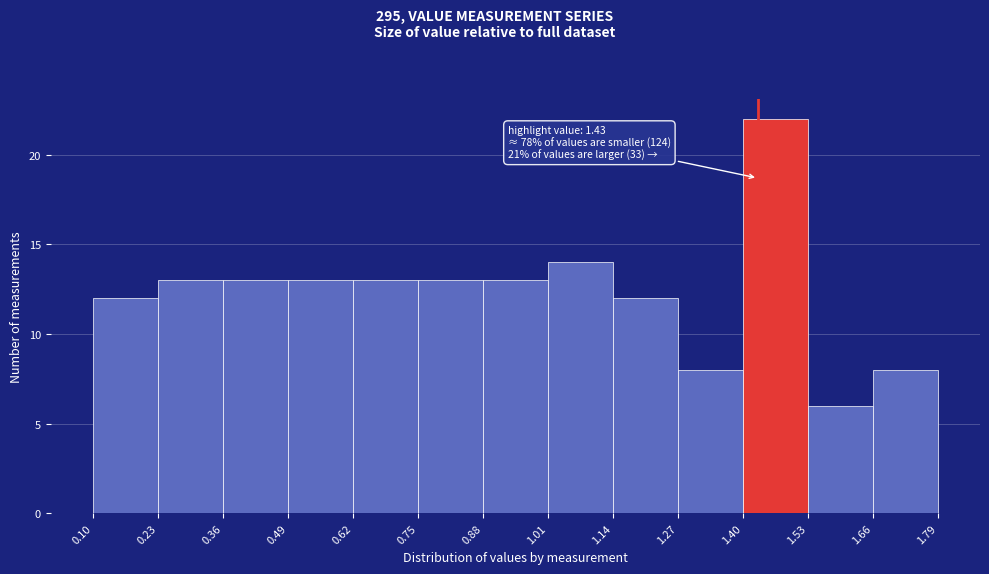

Over which range of the x-axis is the bar tallest?

1.40 to 1.53